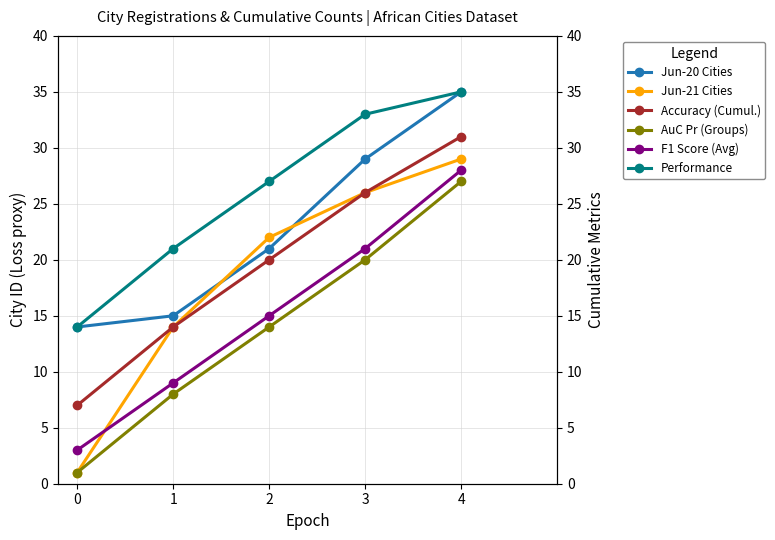

Between 1 and 2, which series saw the biggest shift?

Jun-21 Cities